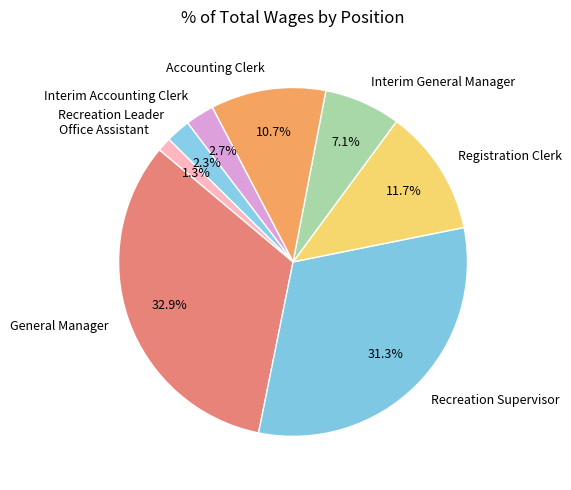

The Recreation Supervisor slice represents 19% of the pie. True or false?

False